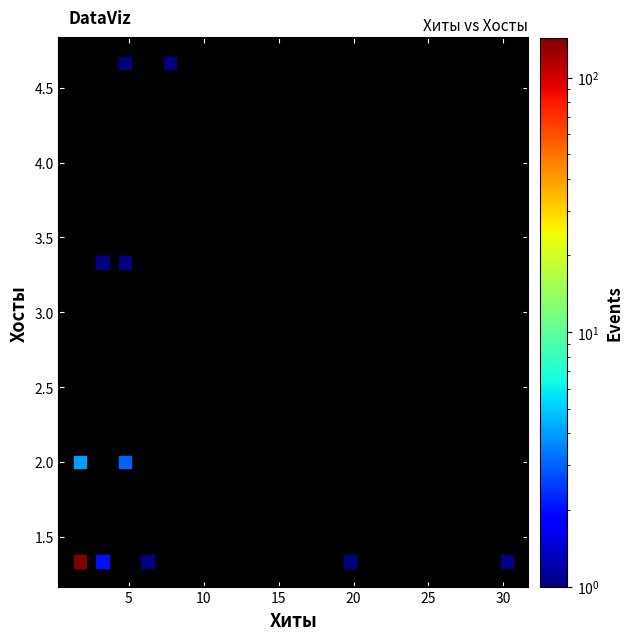

What is the range of X values (max minus min)?

28.5